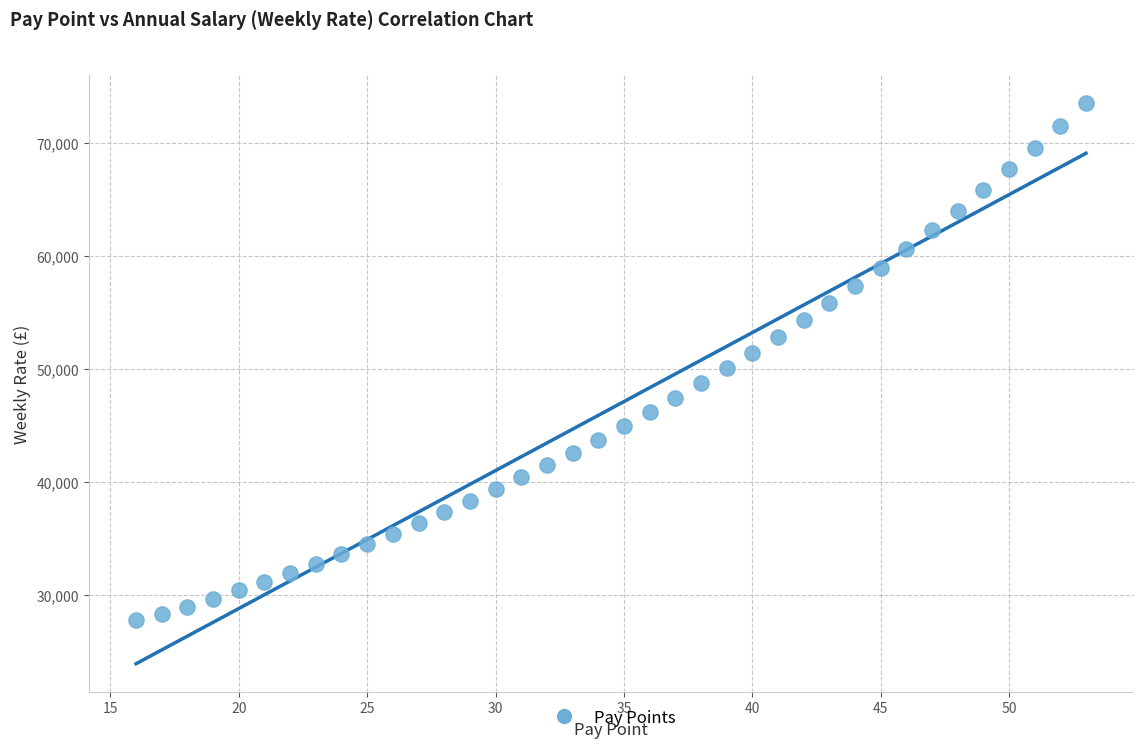

What is the range of Y values (max minus min)?

45847